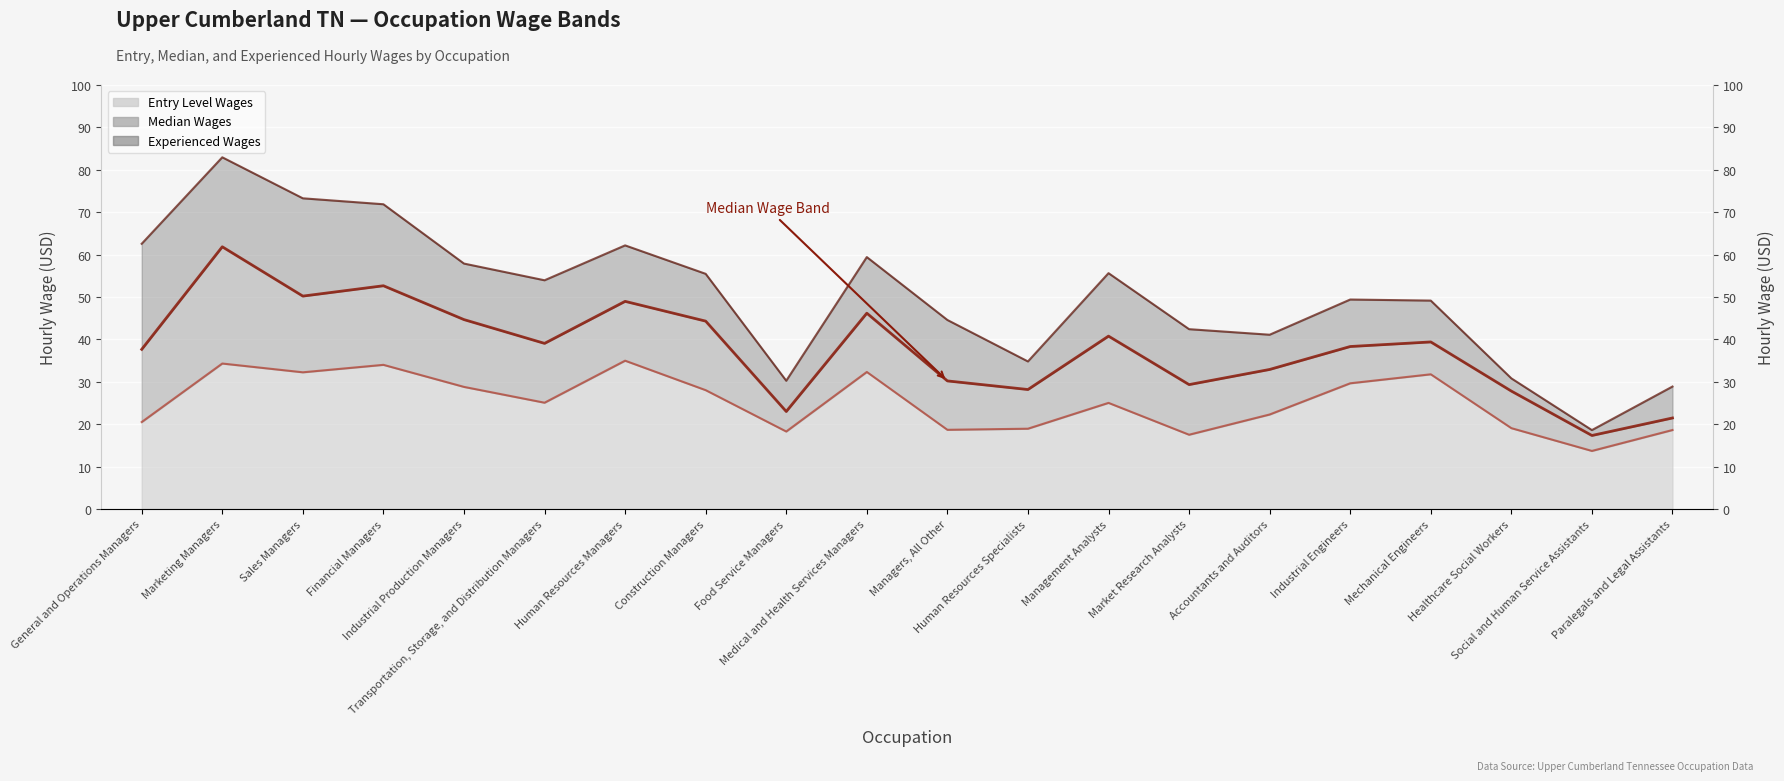

Between Industrial Production Managers and General and Operations Managers, which is larger?

Industrial Production Managers